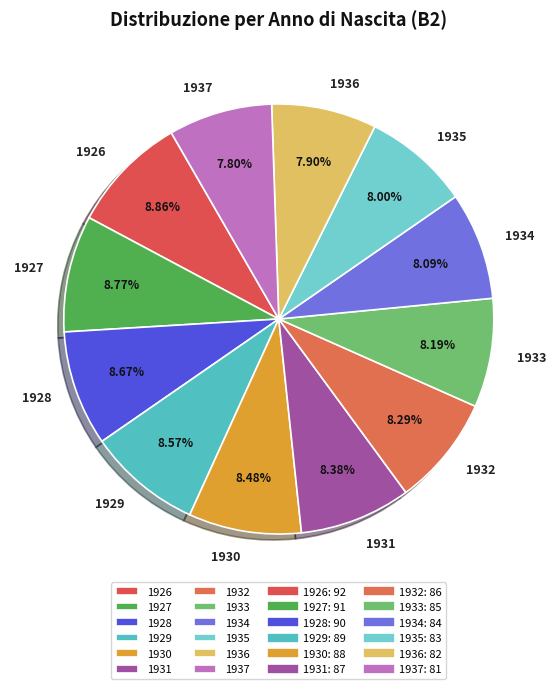

Count the number of slices in the pie.

12